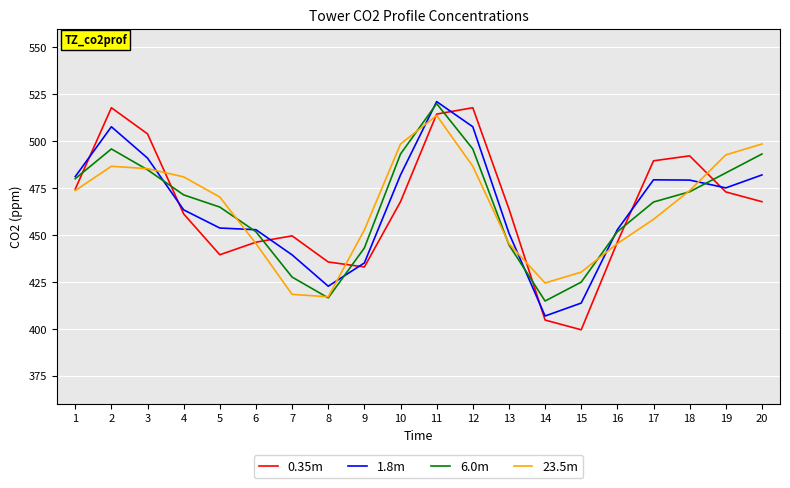

What is the total value across all series at 17?

1894.6